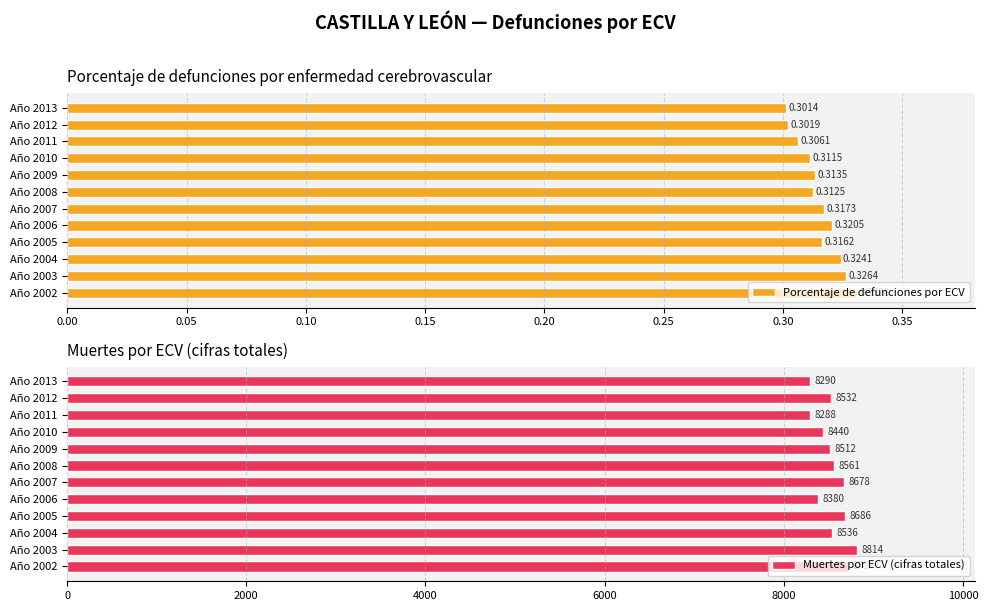

What is the maximum value for Muertes por ECV (cifras totales)?

8814